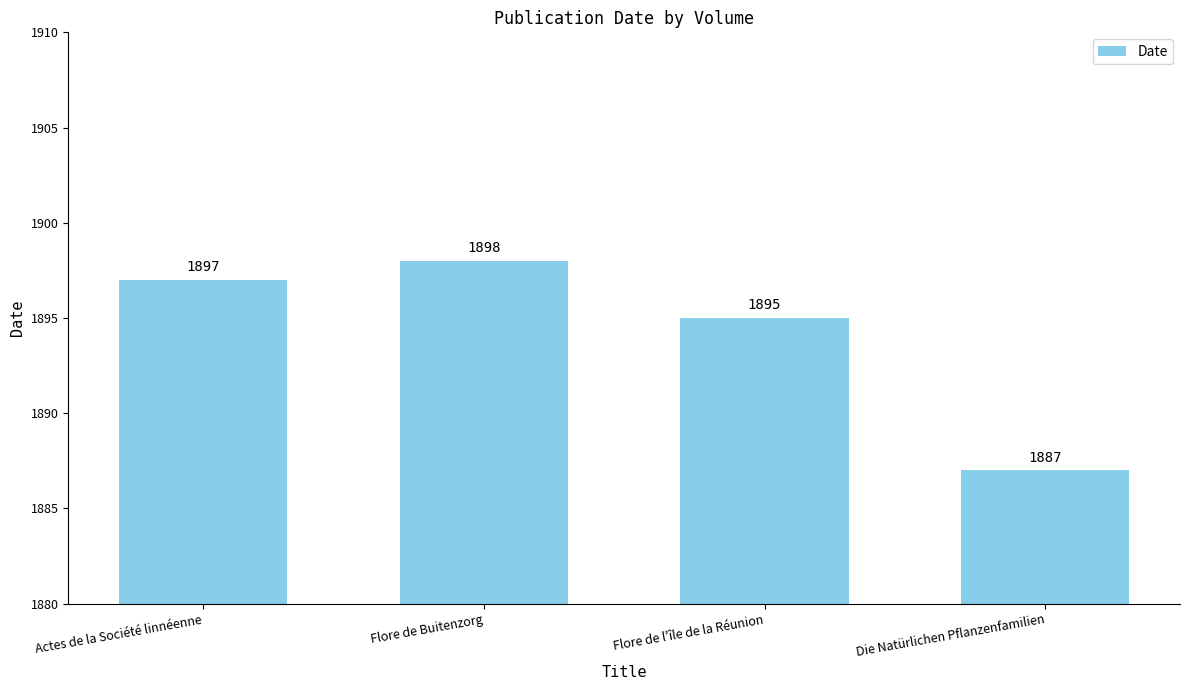

What position from the left is Die Natürlichen Pflanzenfamilien?

4